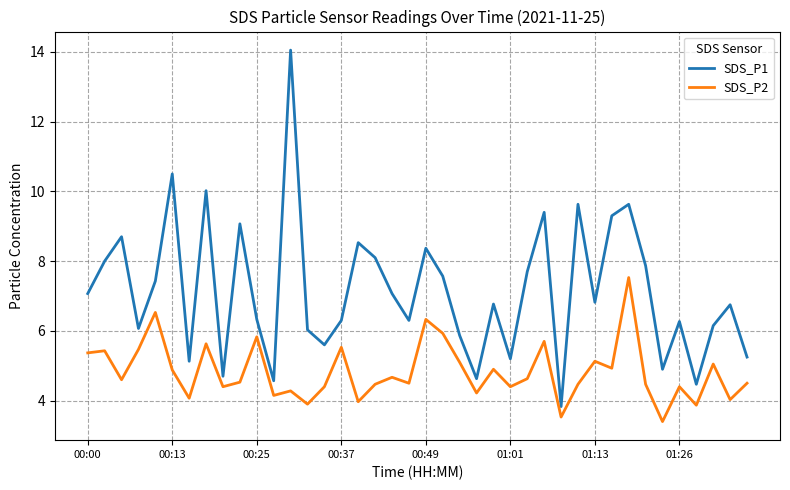

At how many categories does at least one series exceed 4?

39